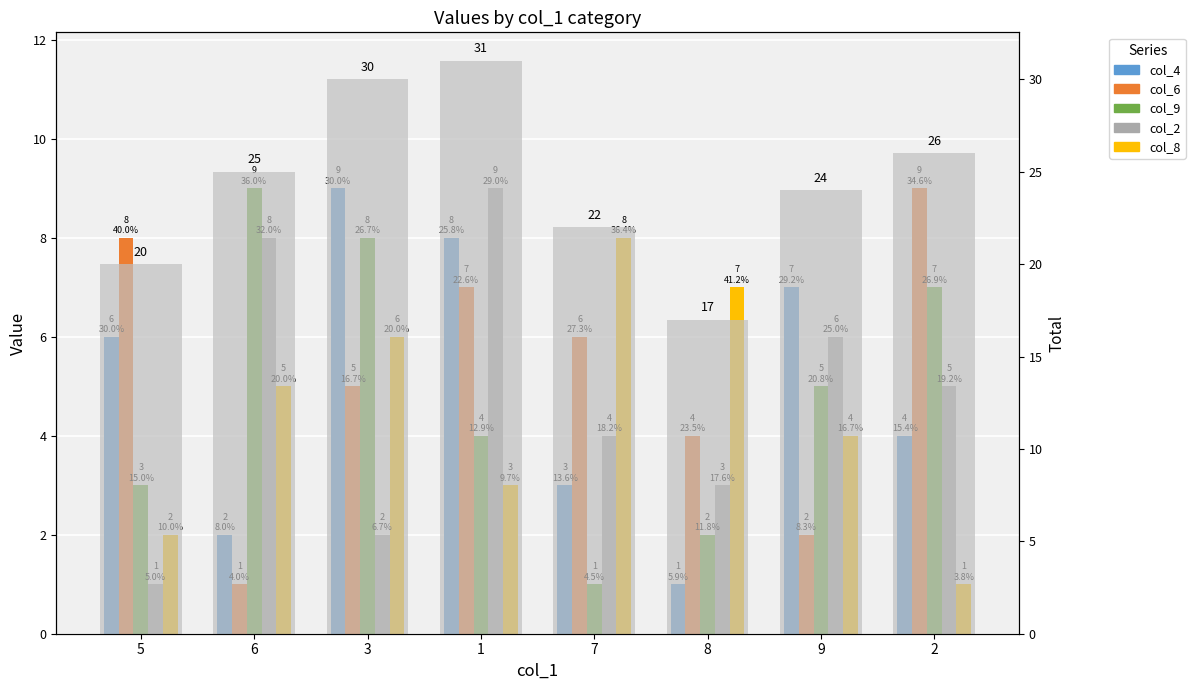

Are the bars grouped side by side (vs. stacked)?

Yes